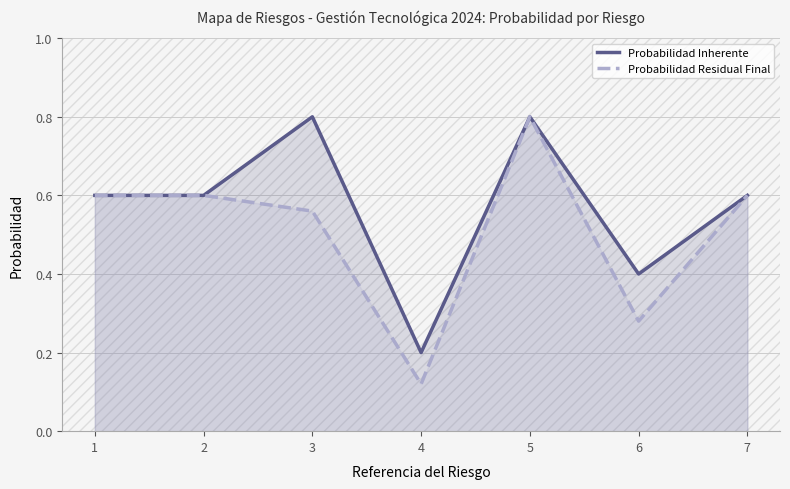

What value does the Probabilidad Residual Final series have at 3?

0.6